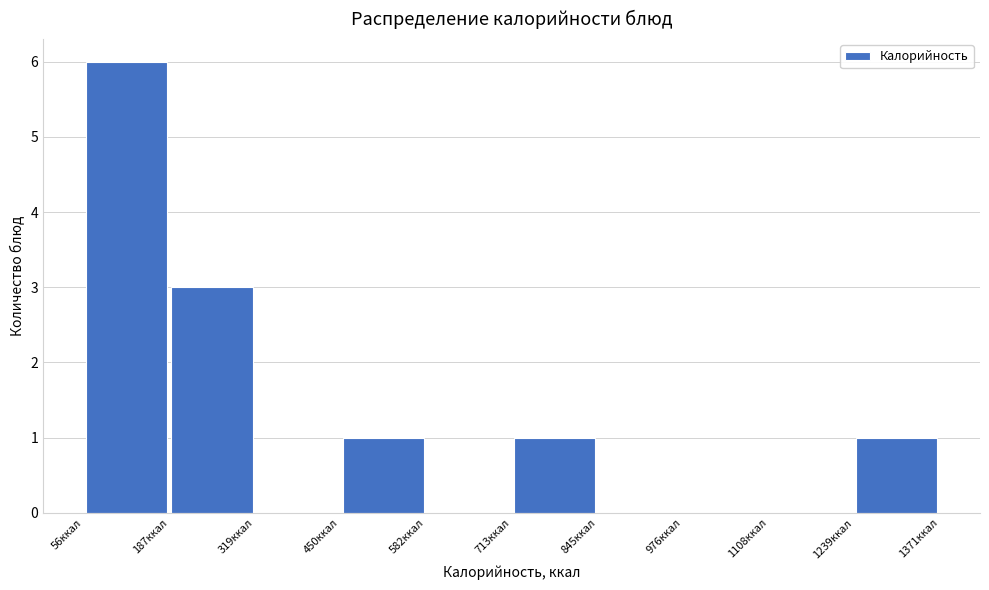

Reading left to right, transcribe this chart: for each bar, give the range it covers on the x-axis and its height. Neither the bar edges nor the heights are printed on the chart, so give them approximately, as read against the axes.

60 to 180: 6
180 to 320: 3
320 to 460: 0
460 to 580: 1
580 to 720: 0
720 to 840: 1
840 to 980: 0
980 to 1100: 0
1100 to 1240: 0
1240 to 1380: 1